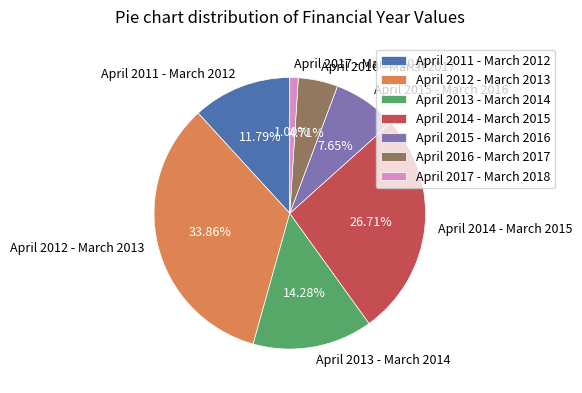

Between April 2012 - March 2013 and April 2014 - March 2015, which is larger?

April 2012 - March 2013